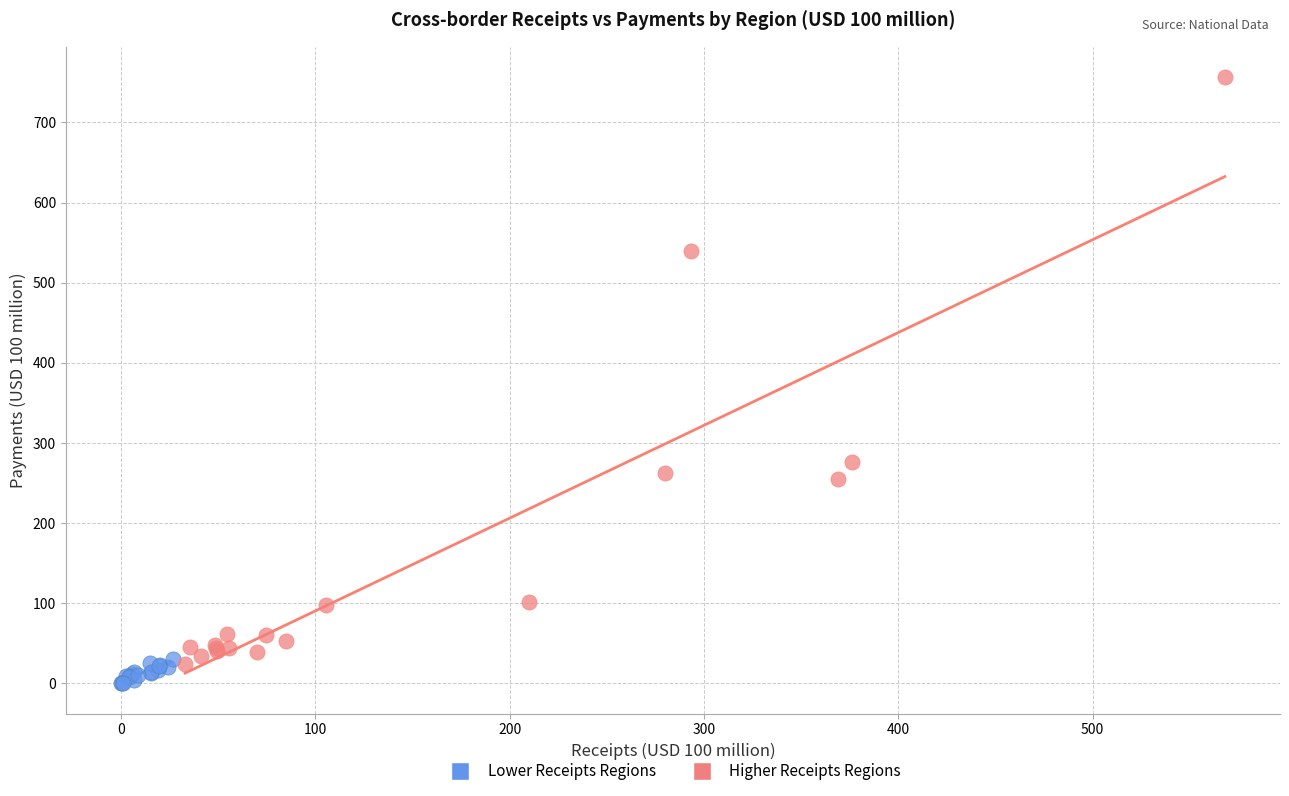

Which series contains the highest Y value?

Higher Receipts Regions